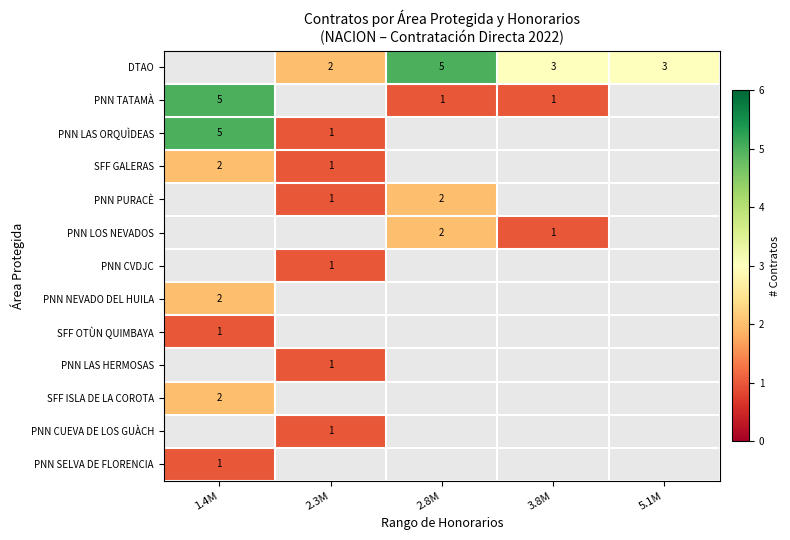

At which label does PNN LAS HERMOSAS reach its peak?

1.4M